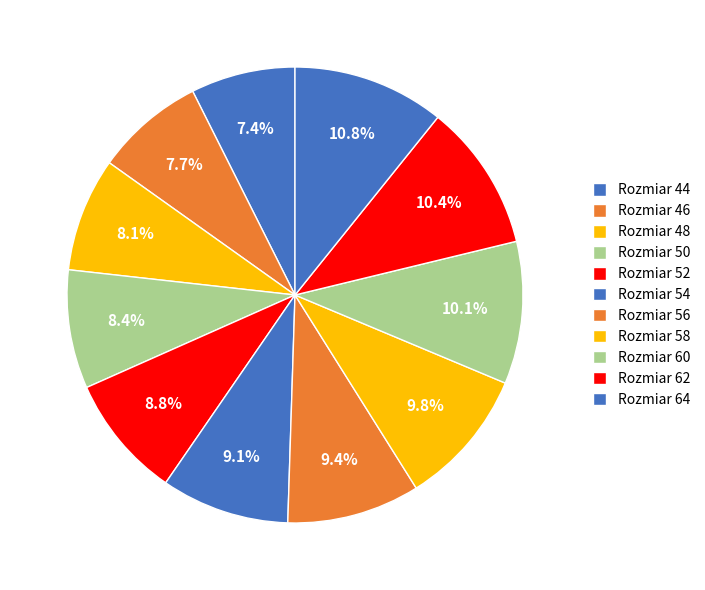

How many slices are in this pie chart?

11